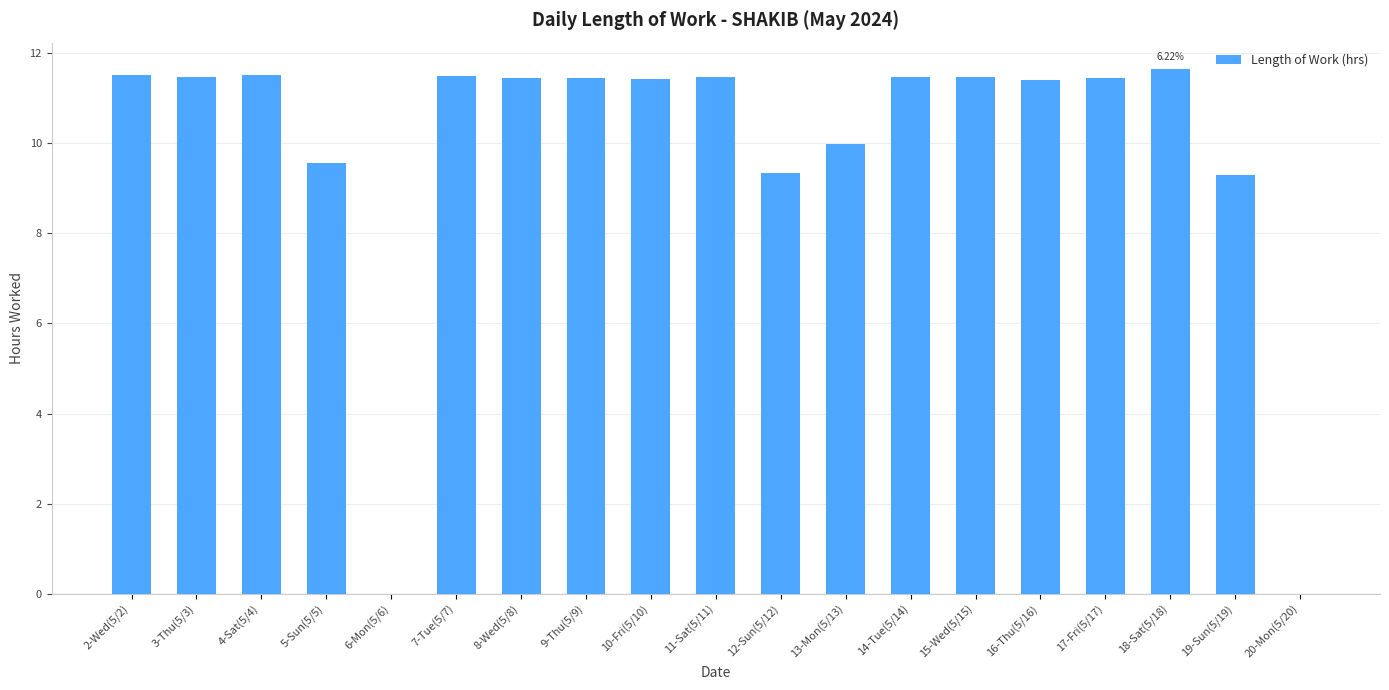

Is it true that the value at 14-Tue(5/14) is 4.5?

False